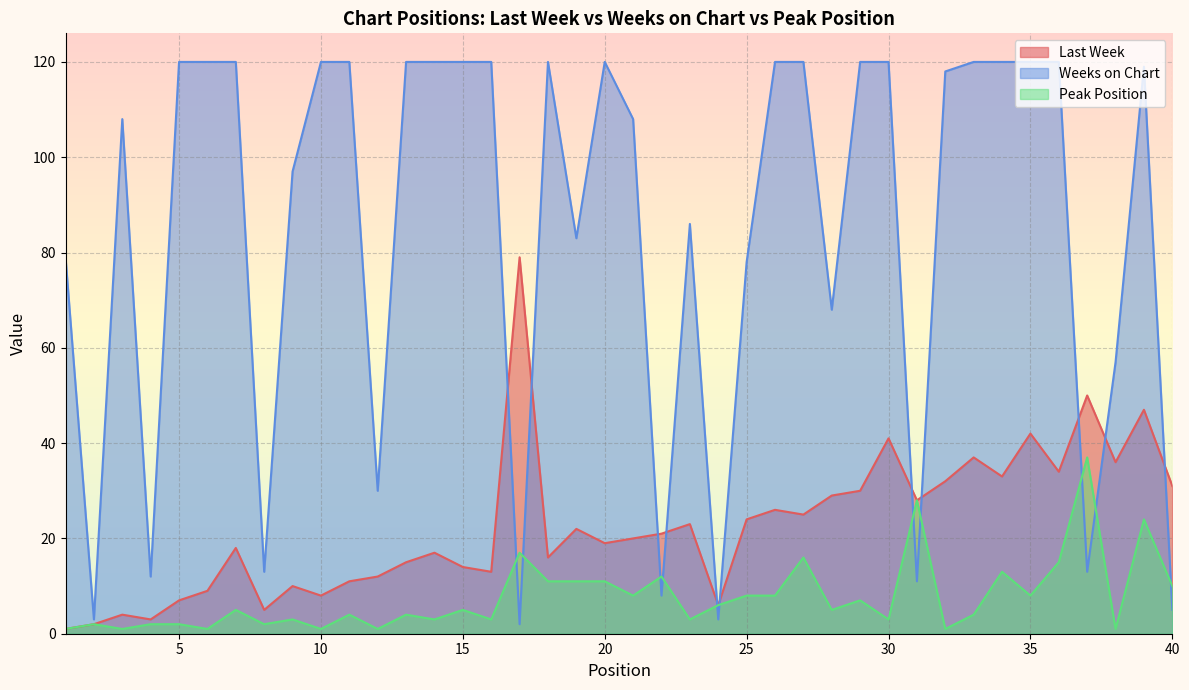

What is the difference between the Last Week values at 16 and 32?

19